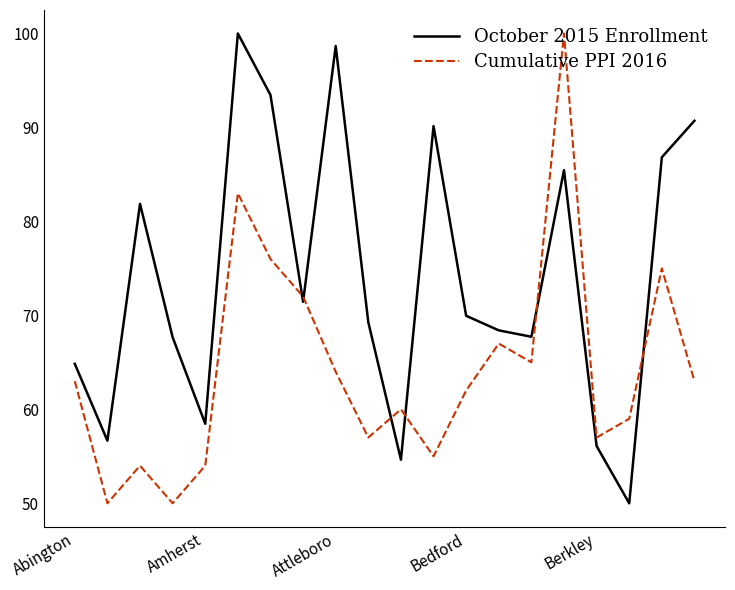

How many times do October 2015 Enrollment and Cumulative PPI 2016 cross each other?

6